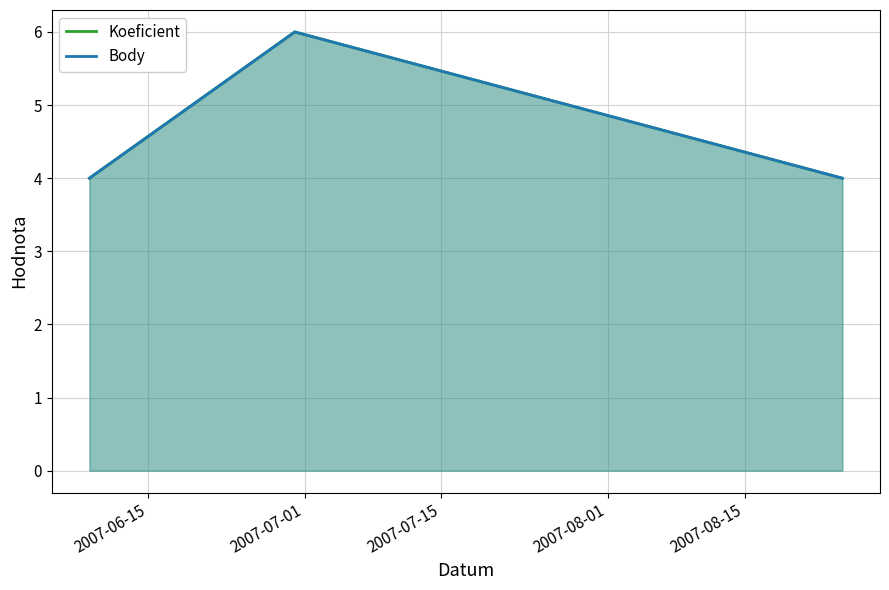

True or false: Koeficient has a value of 6 at 2007-07-01.

True